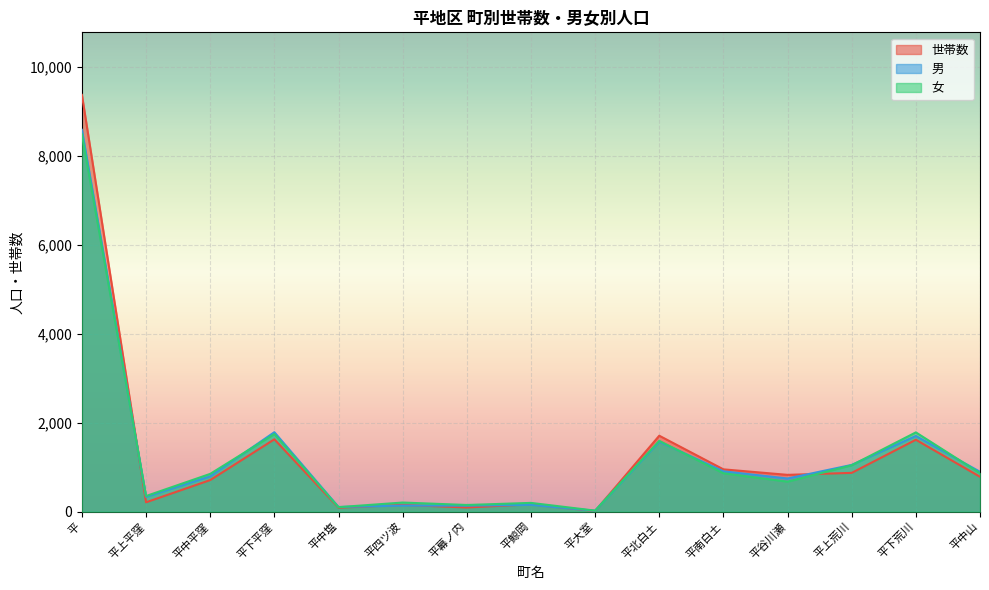

True or false: 男 has a value of 8 at 平大室.

False